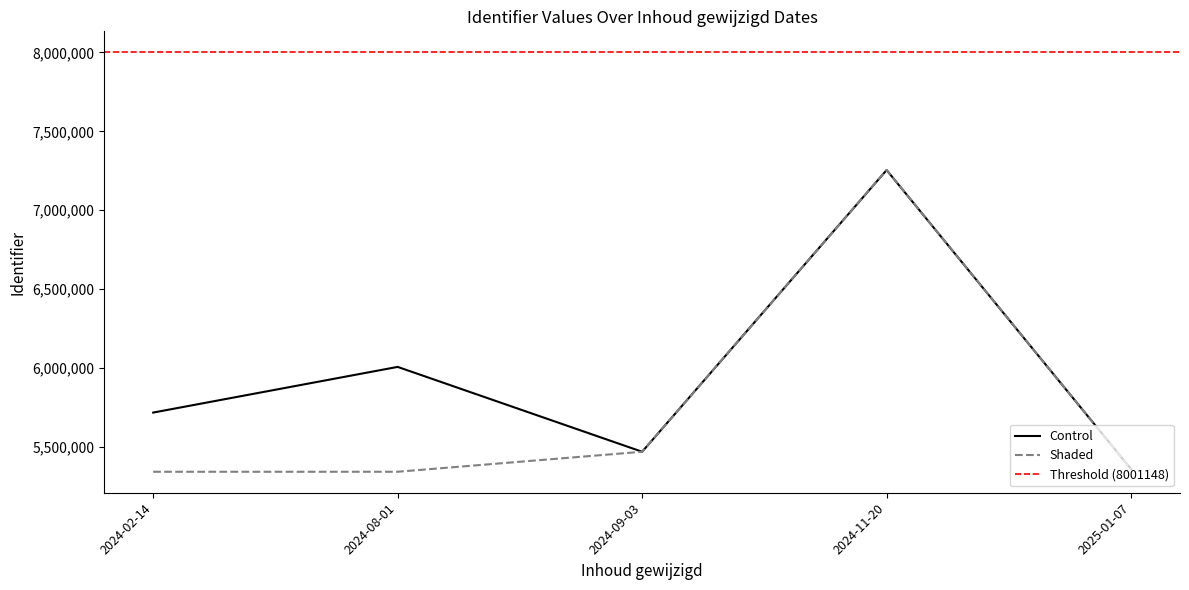

Which category has the lowest value across all series?

2024-02-14